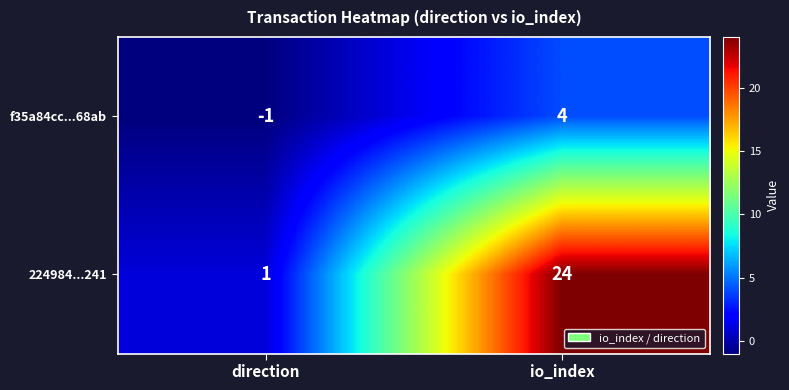

List the series in order of their peak value, lowest first.

f35a84cc...68ab, 224984...241